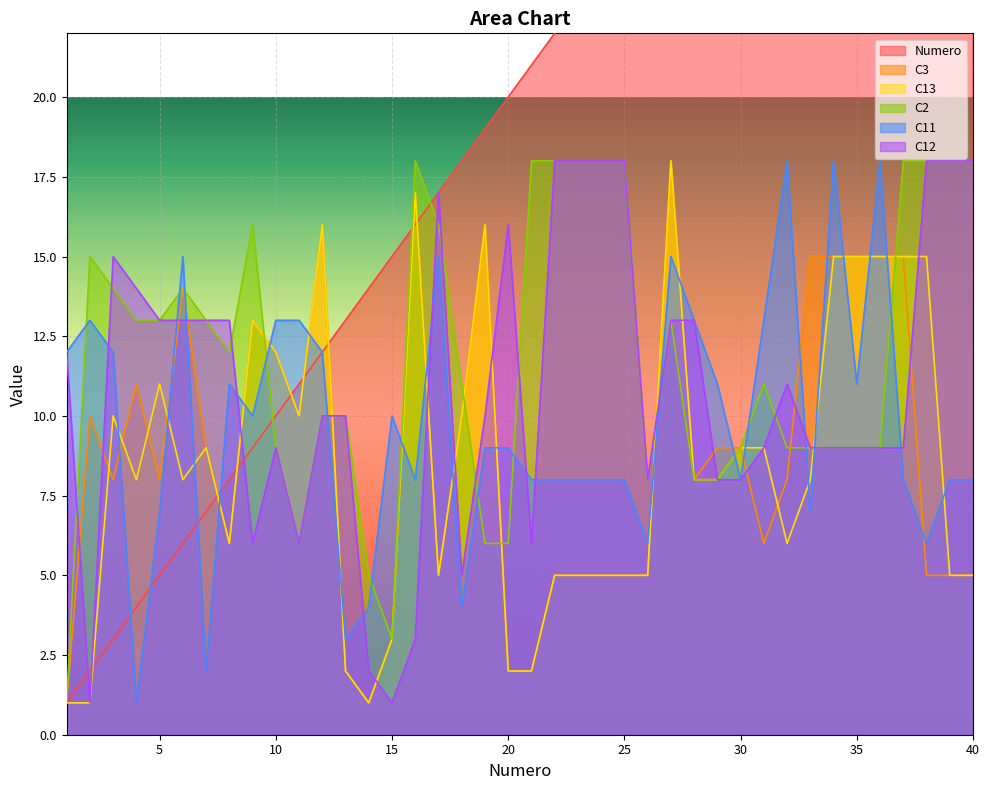

Which series has the largest total across all categories?

Numero